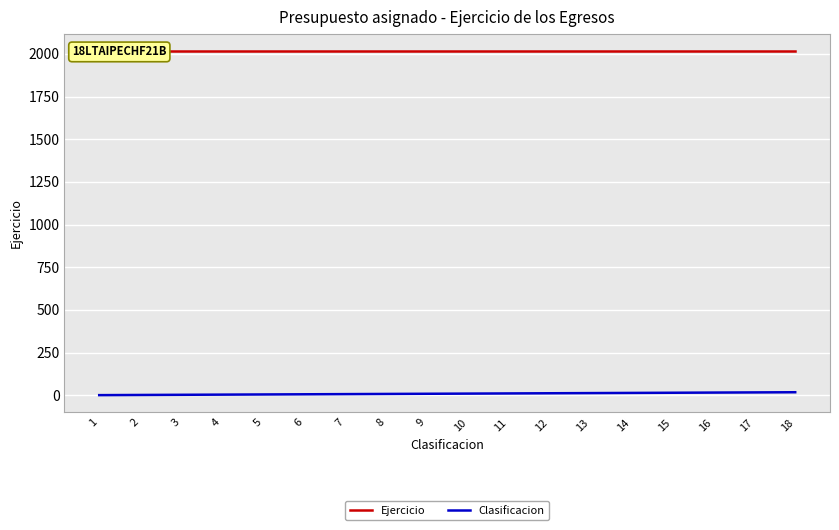

What is the value of the Clasificacion point at the 18th from the left?

18